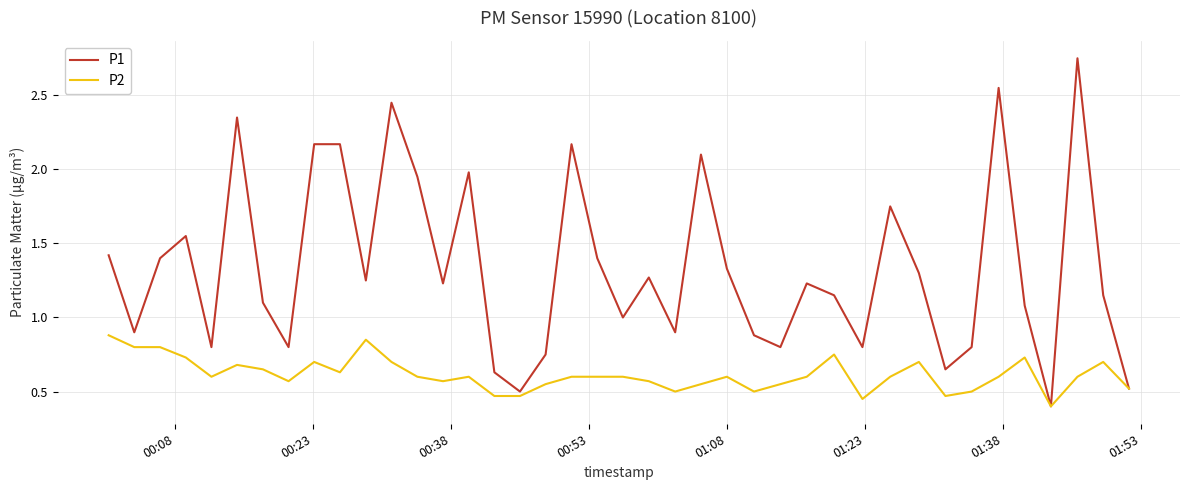

What is the minimum value shown in the chart?

0.4